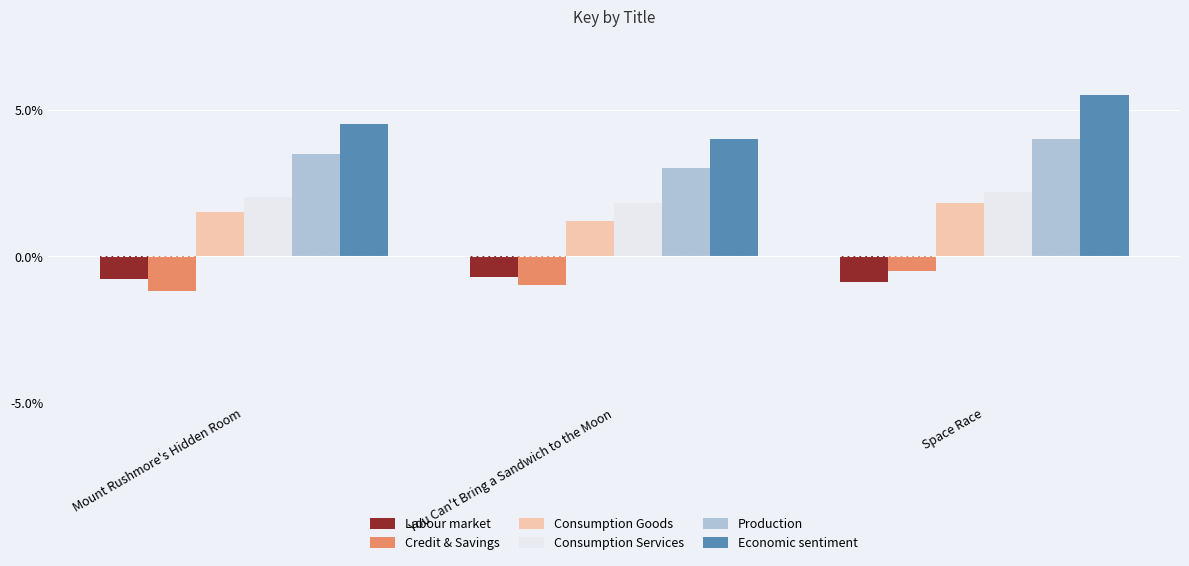

What is the spread (max minus min) of values at Space Race?

6.4